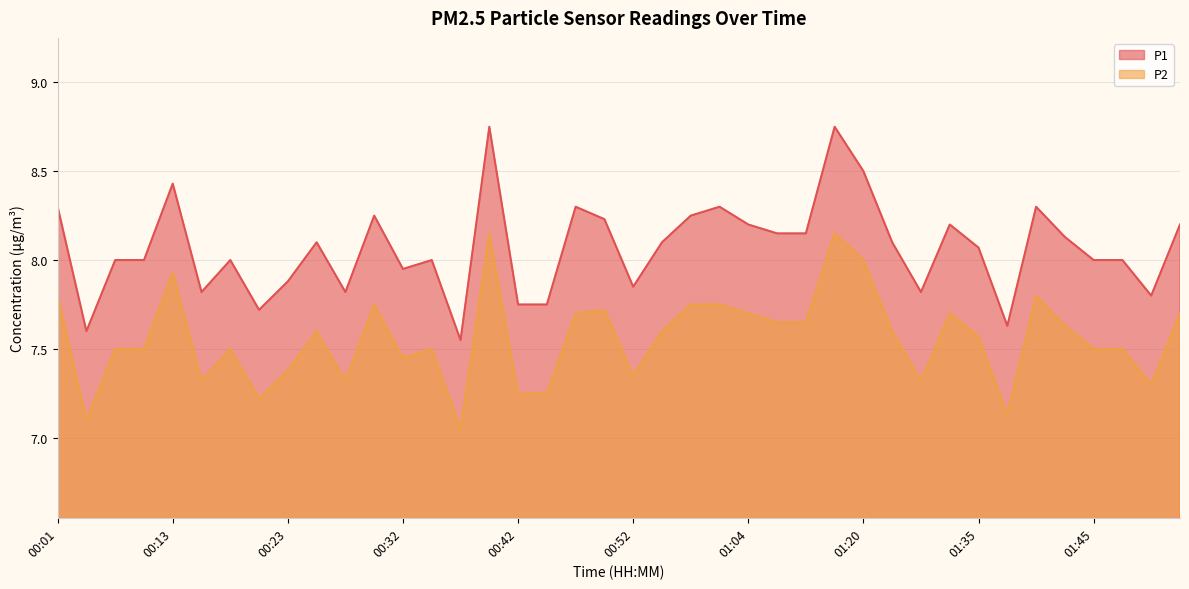

Is it true that P1 equals 8.2 at 01:53?

True